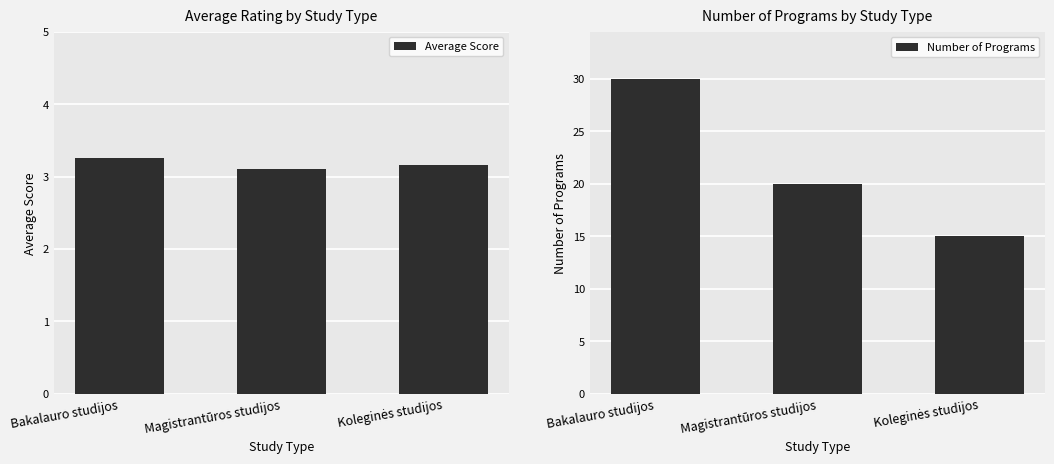

Is the value of Number of Programs at Koleginės studijos greater than the value of Average Score at Bakalauro studijos?

Yes